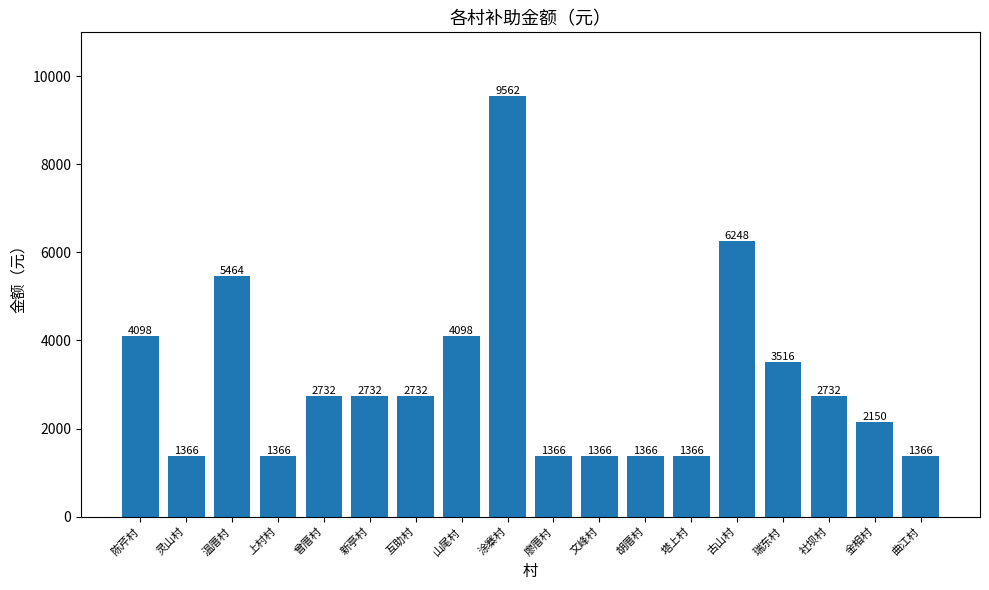

The chart shows a value of 3516 at 瑞东村. True or false?

True